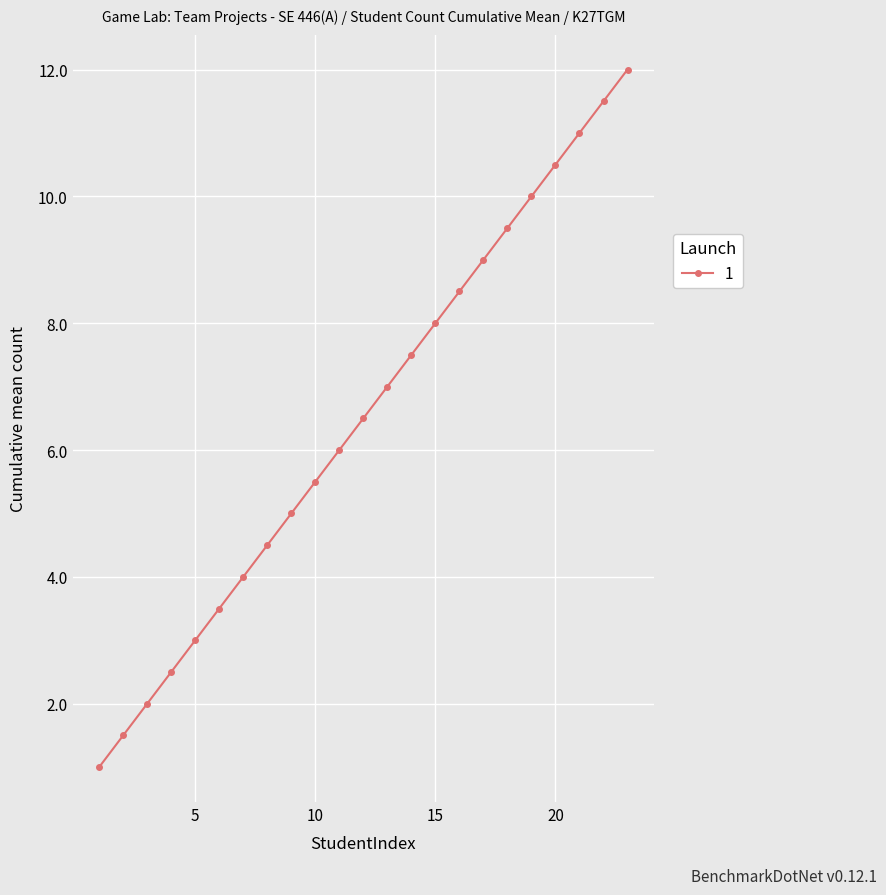

What is the minimum value shown in the chart?

1.0